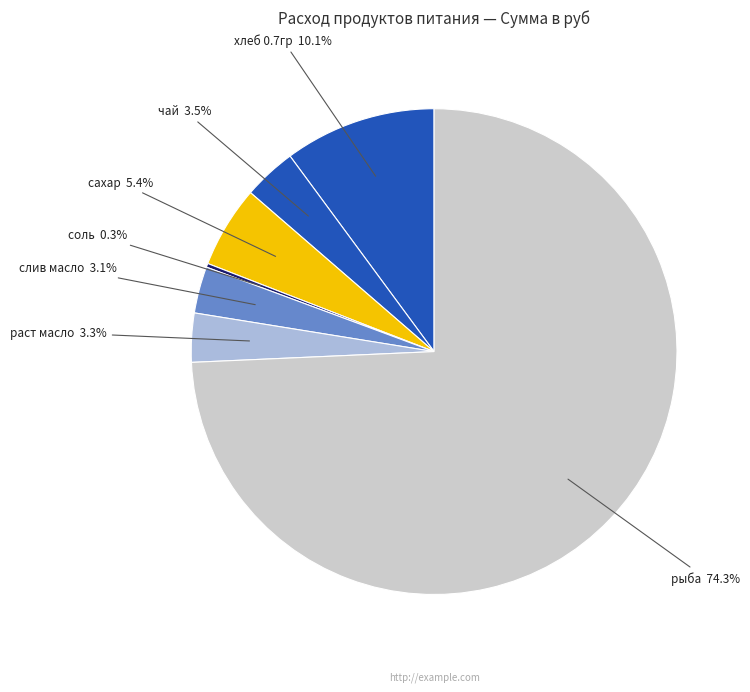

Rank the categories by value from highest to lowest.

рыба, хлеб 0.7гр, сахар, чай, раст масло, слив масло, соль